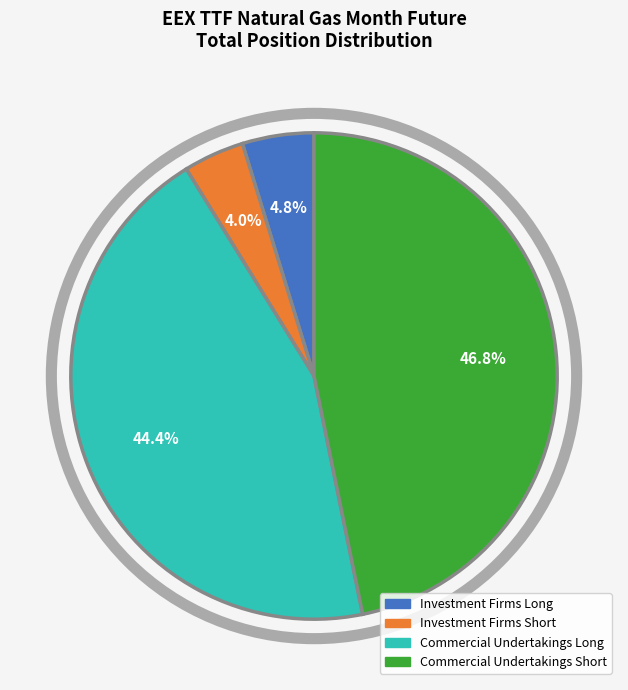

Does Investment Firms Long account for over 50% of the chart?

No